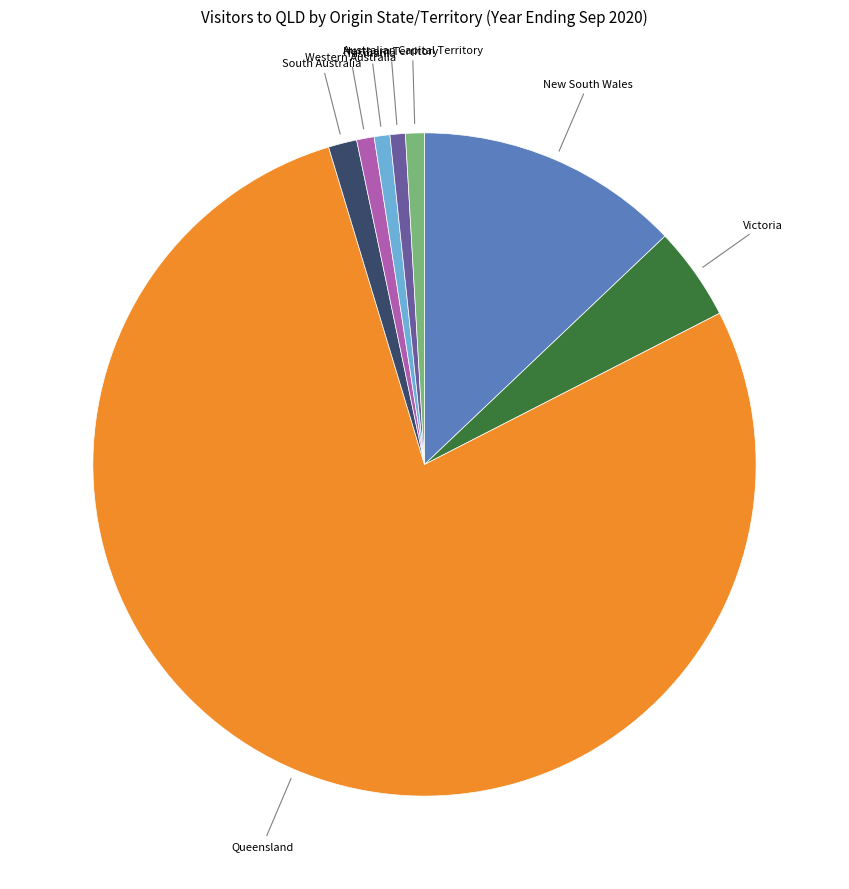

How many segments does this pie chart have?

8